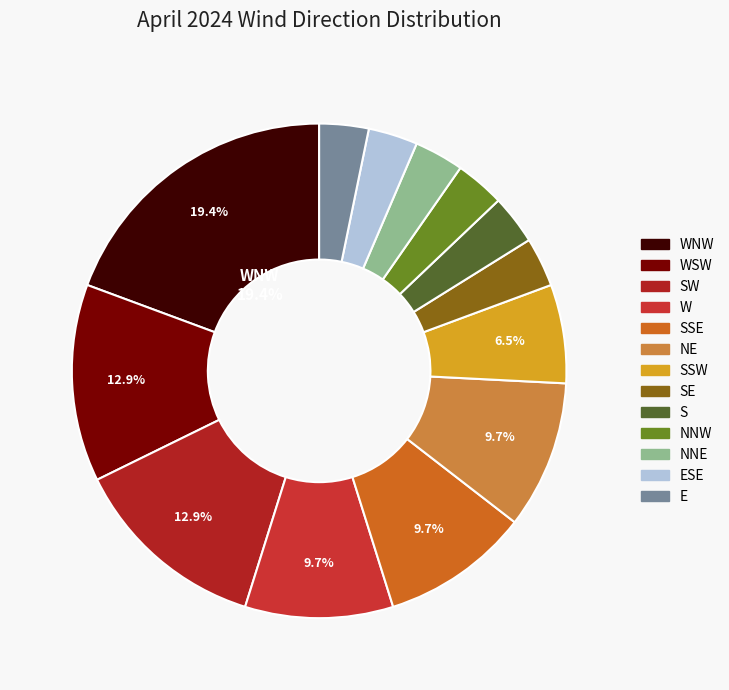

How many slices are in this pie chart?

13